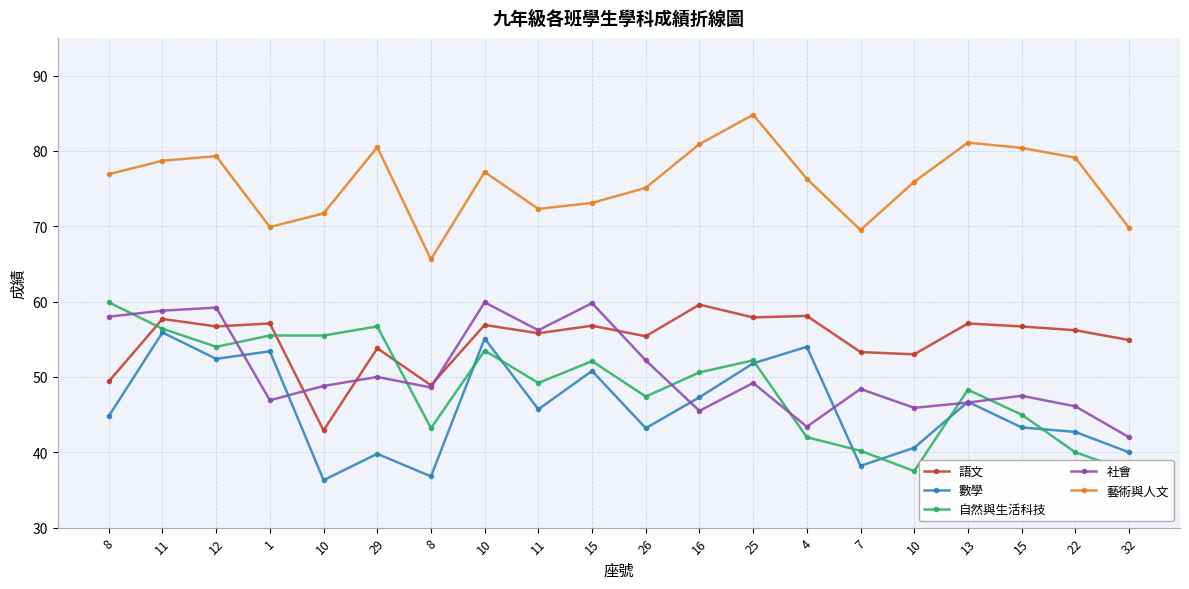

How many values in the 藝術與人文 series exceed 76?

11